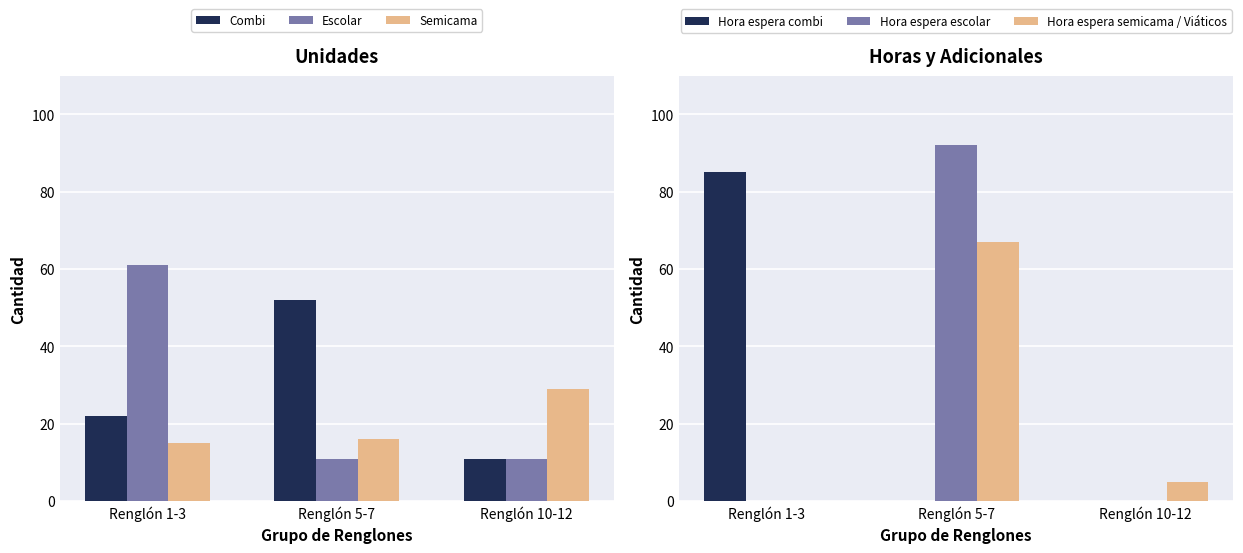

Rank the series by their maximum value, from highest to lowest.

Hora espera escolar, Hora espera combi, Hora espera semicama / Viáticos, Escolar, Combi, Semicama